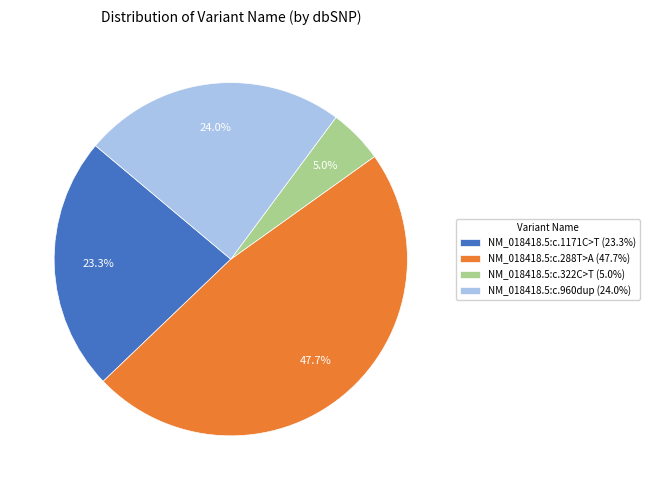

To the nearest percent, what is the difference between the NM_018418.5:c.1171C>T and NM_018418.5:c.288T>A slice percentages?

24%